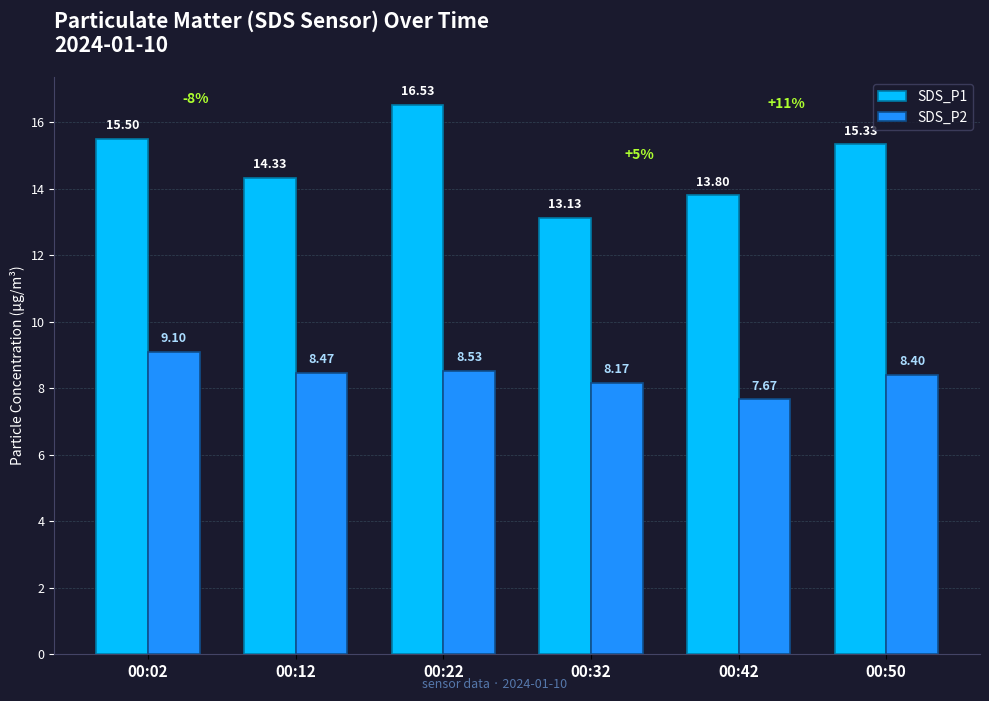

Reading right to left, transcribe all the data shown in this chart.

SDS_P1: 00:50=15.3	00:42=13.8	00:32=13.1	00:22=16.5	00:12=14.3	00:02=15.5
SDS_P2: 00:50=8.4	00:42=7.7	00:32=8.2	00:22=8.5	00:12=8.5	00:02=9.1